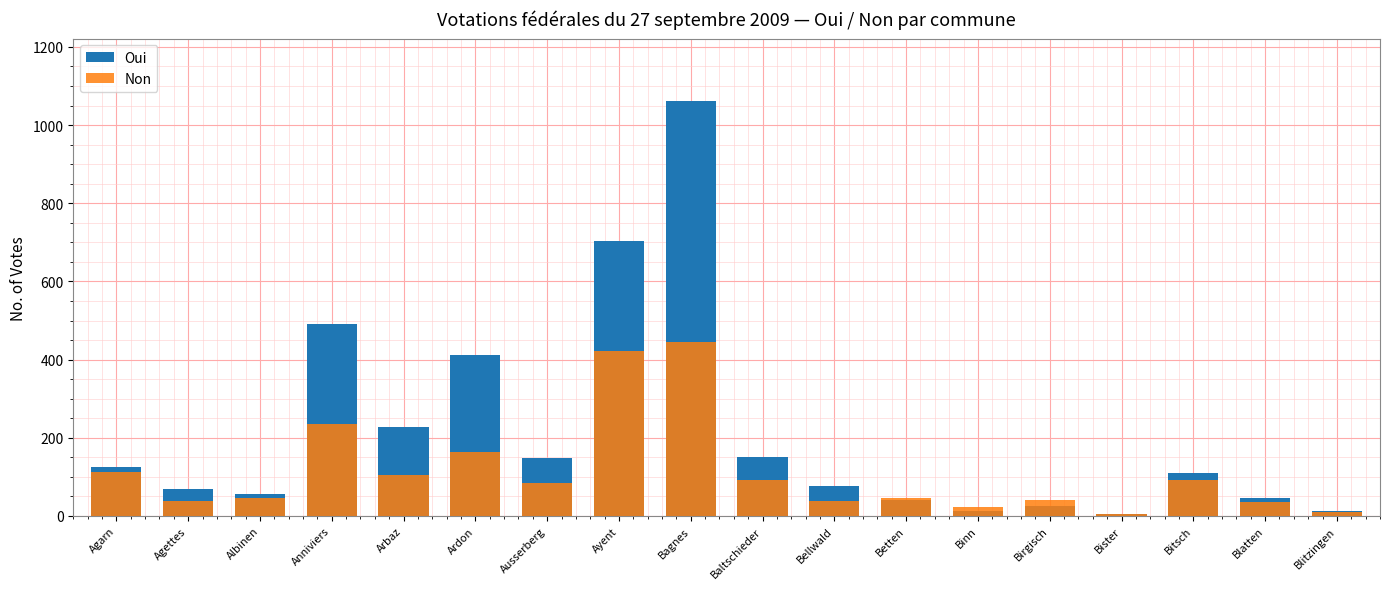

What is the label of the 8th bar from the right?

Bellwald